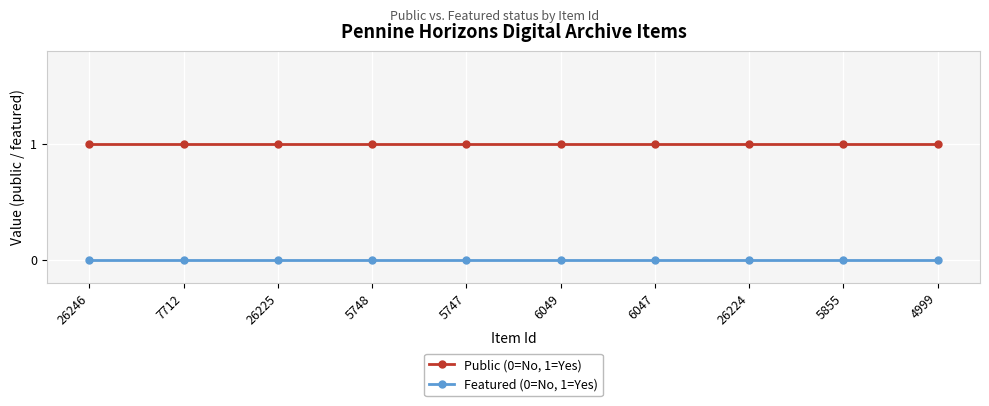

What position from the left is 26246?

1